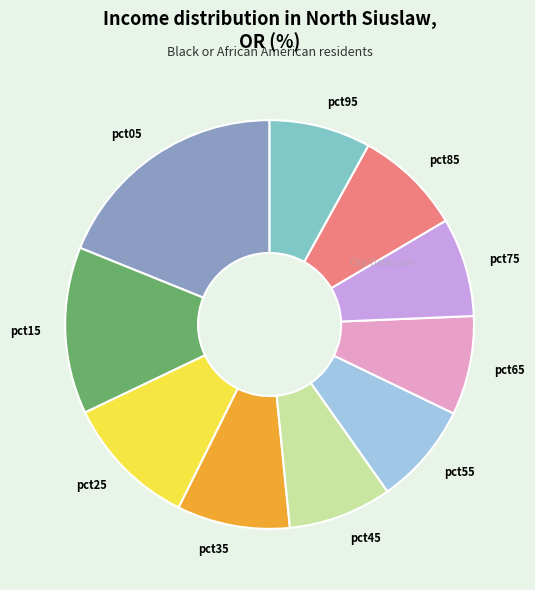

Do pct25 and pct85 together represent more than half of the pie?

No